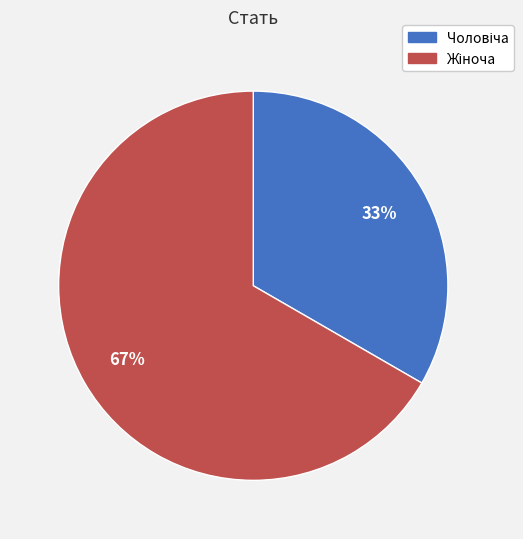

Does any single category account for the majority?

Yes